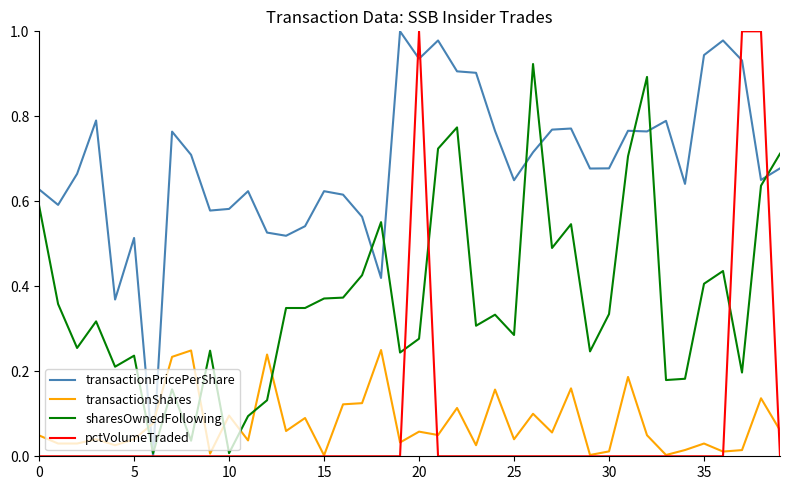

True or false: transactionShares and sharesOwnedFollowing cross at least once.

True